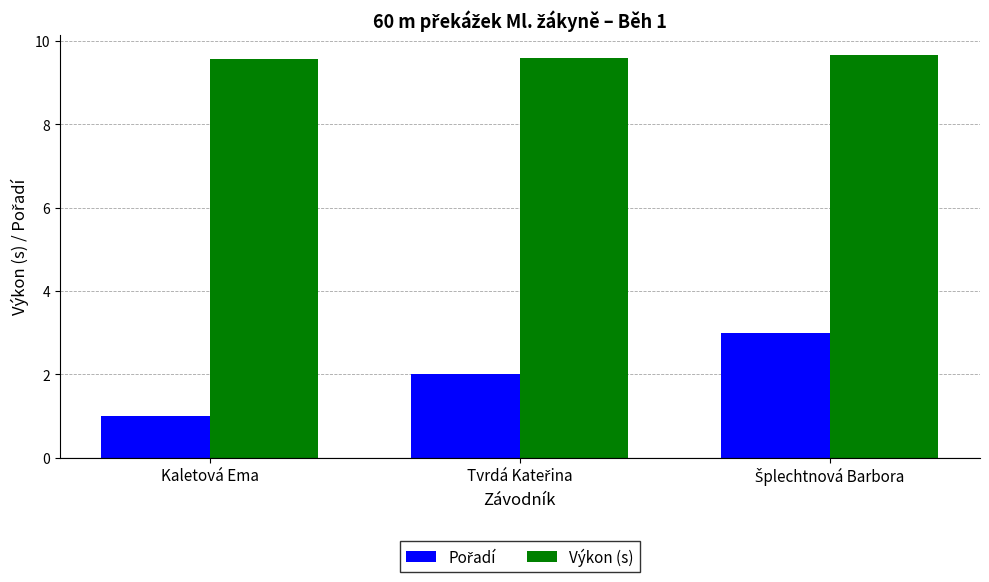

What is the lowest value of the Výkon (s) series?

9.6